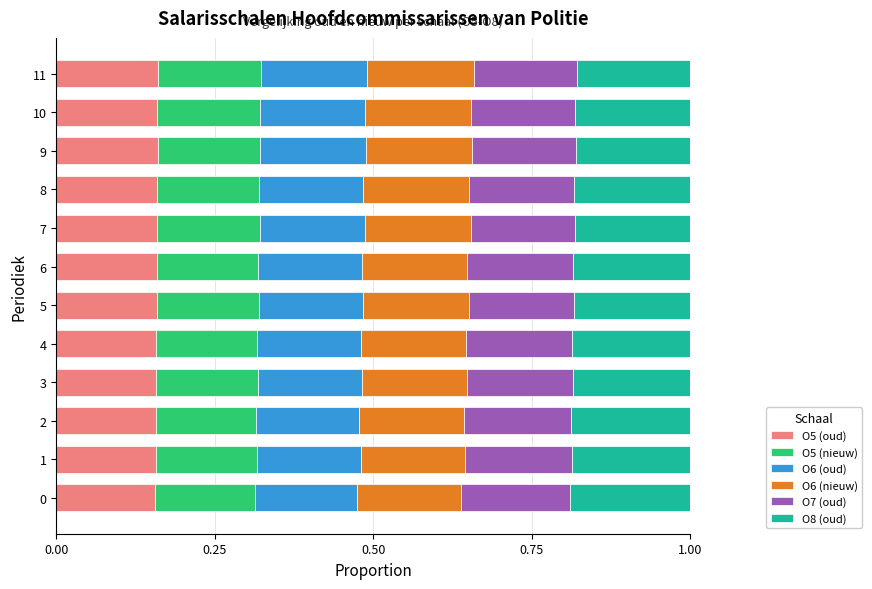

What is the total value across all series at 6?

1.0